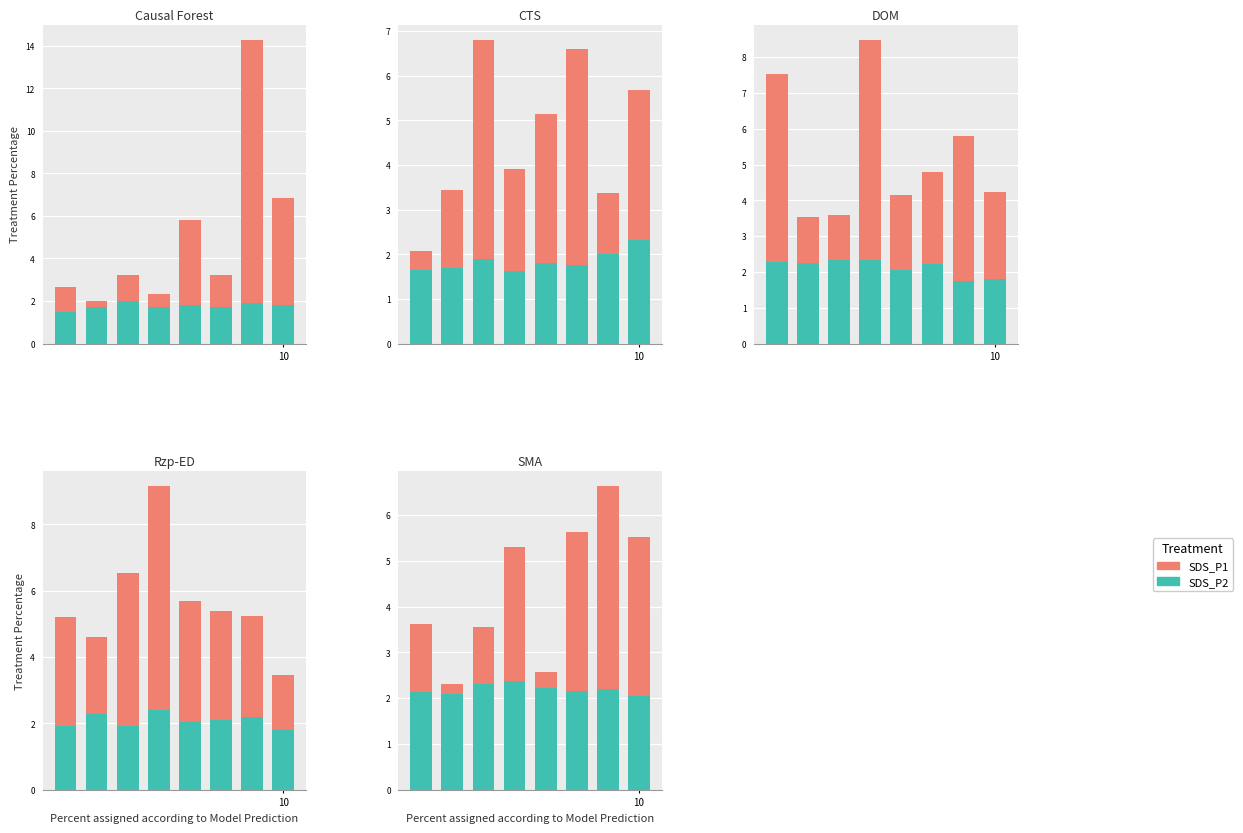

Rank the series by their maximum value, from highest to lowest.

SDS_P1, SDS_P2